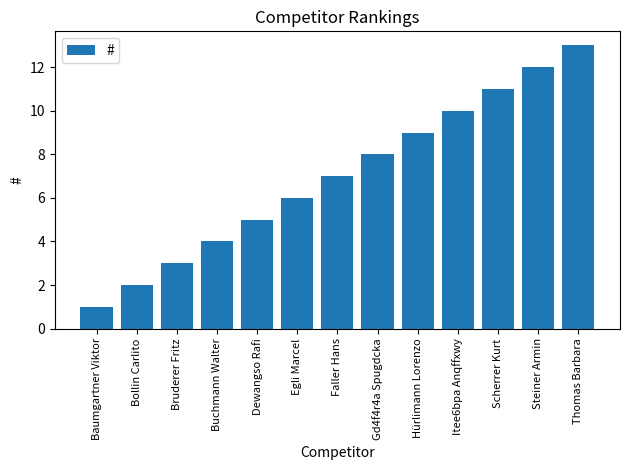

What is the label of the 4th bar from the left?

Buchmann Walter